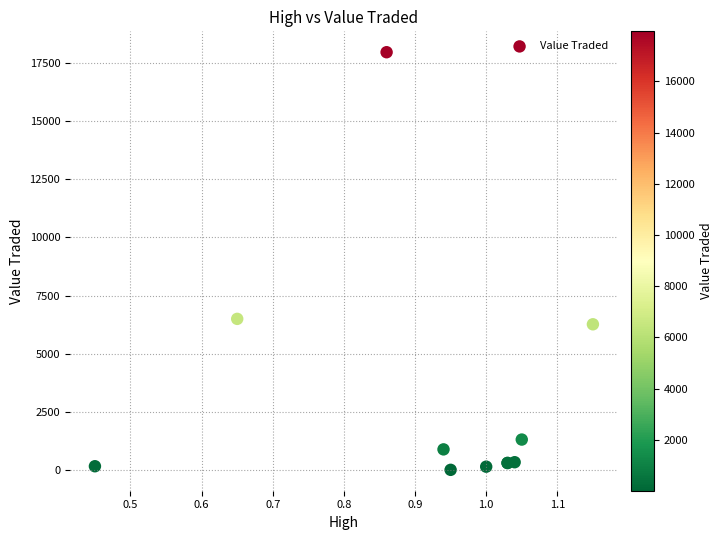

What Y value in the scatter plot is closest to 8985?

6500